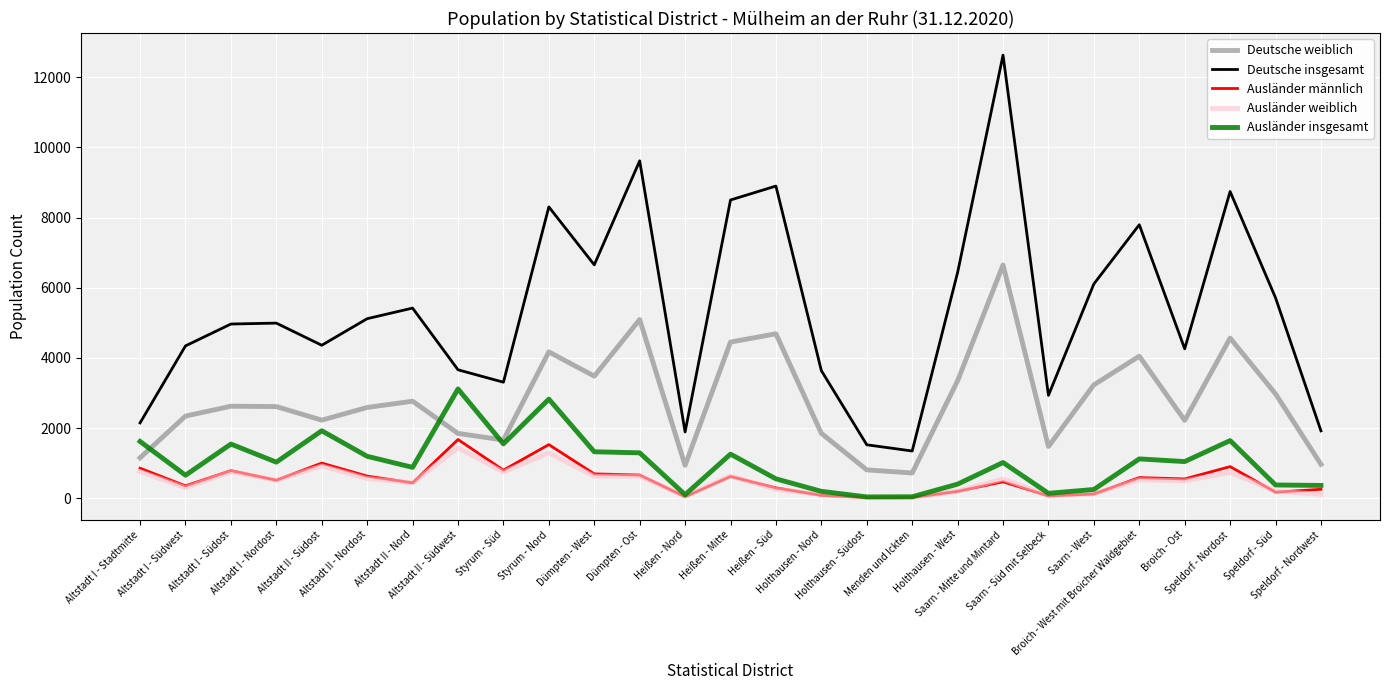

What is the total value across all series at Altstadt II - Südwest?

11743